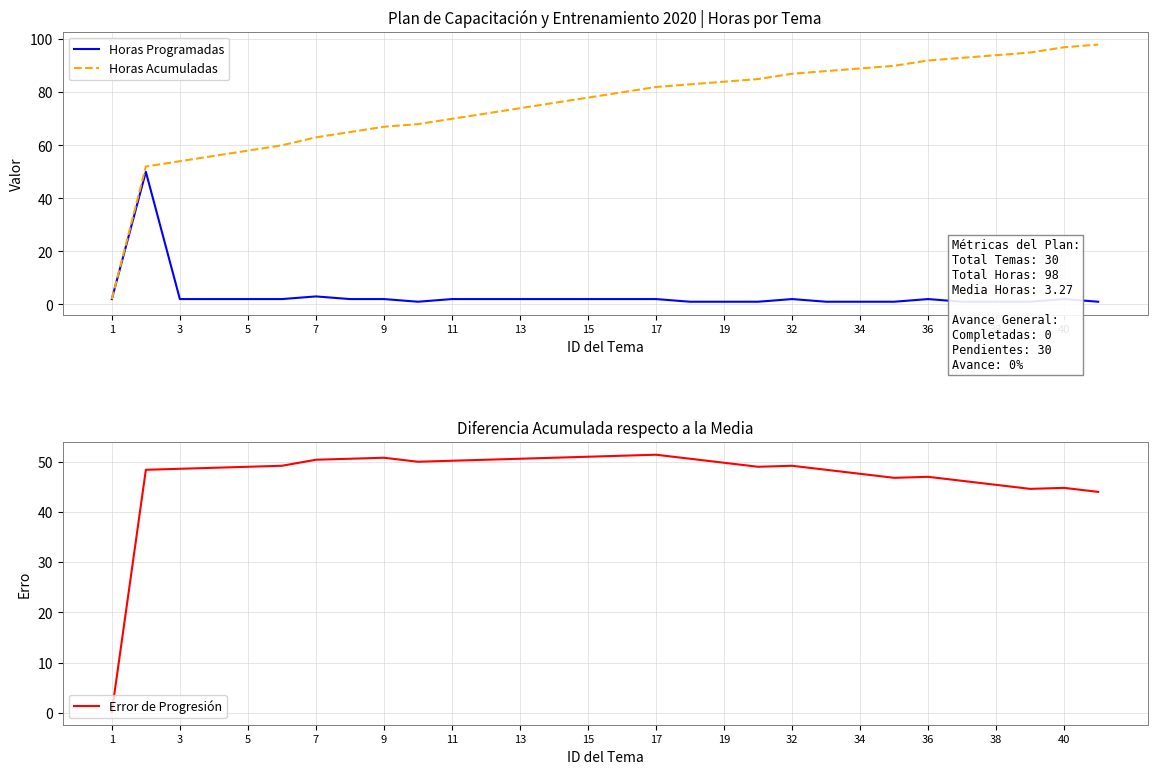

What is the maximum value for Horas Acumuladas?

98